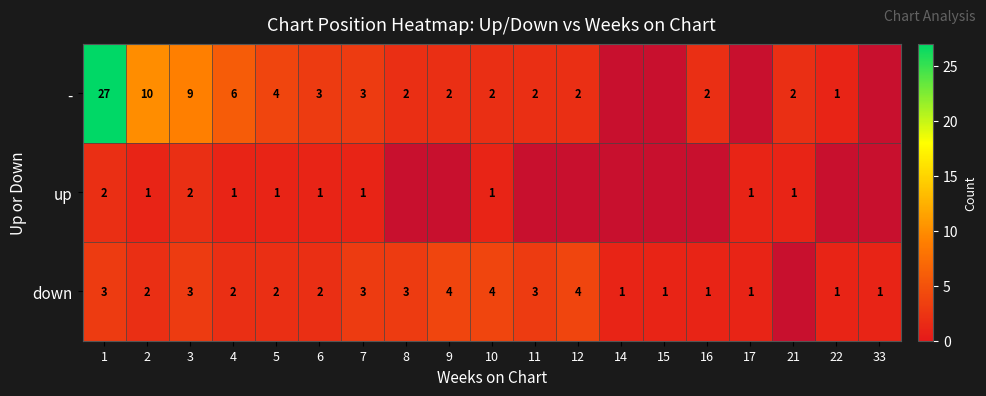

What is the sum of the down values at 12 and 14?

5